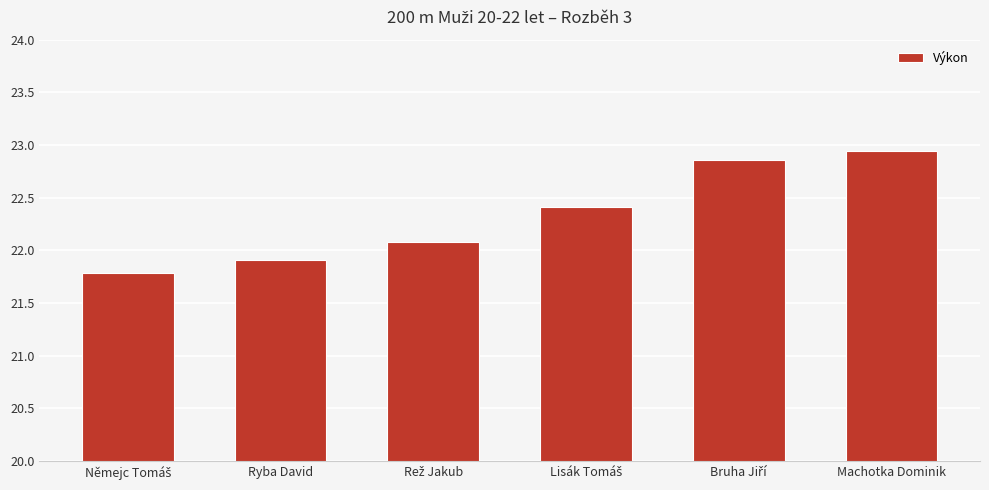

What is the change in value from Ryba David to Machotka Dominik?

+1.0